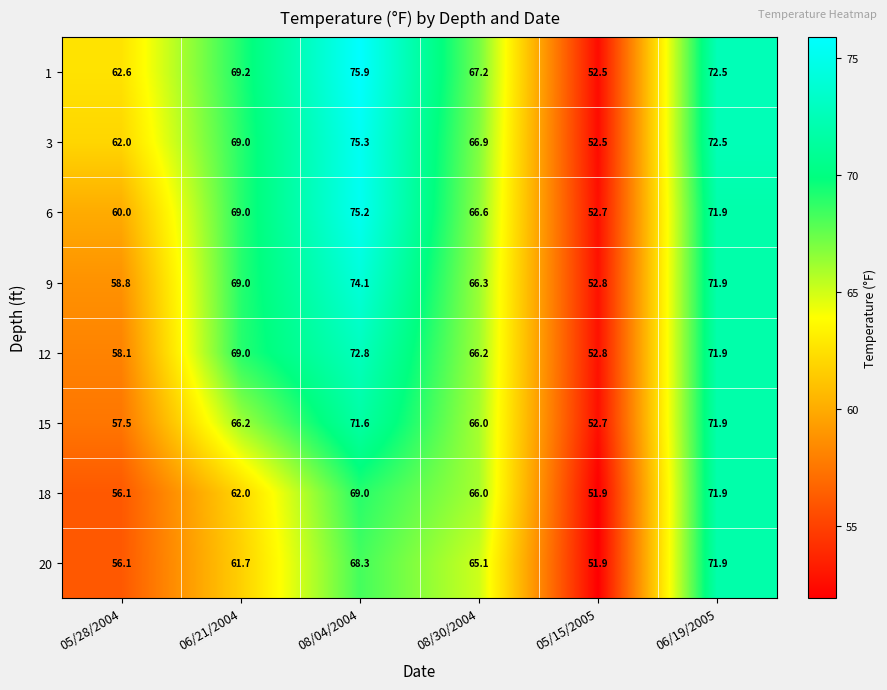

Which series has the largest total across all categories?

1